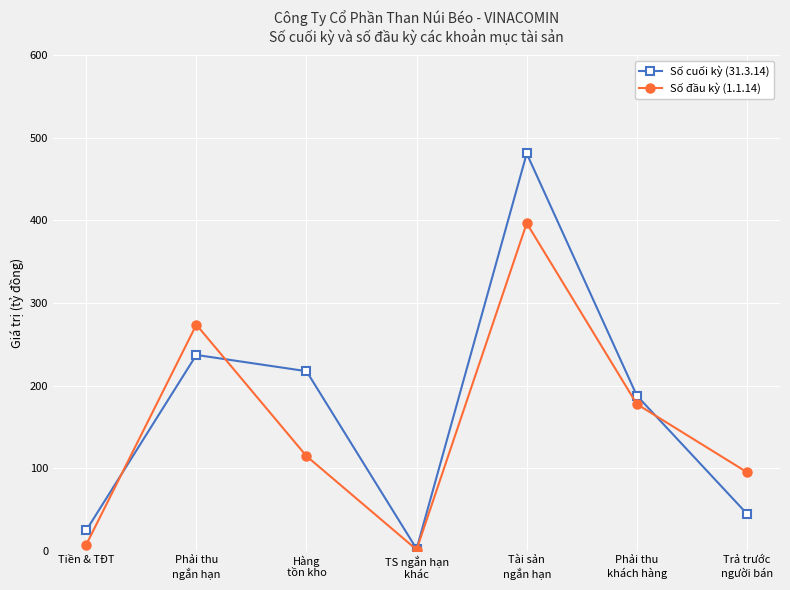

At which label does Số cuối kỳ (31.3.14) first exceed 187?

Phải thu
ngắn hạn